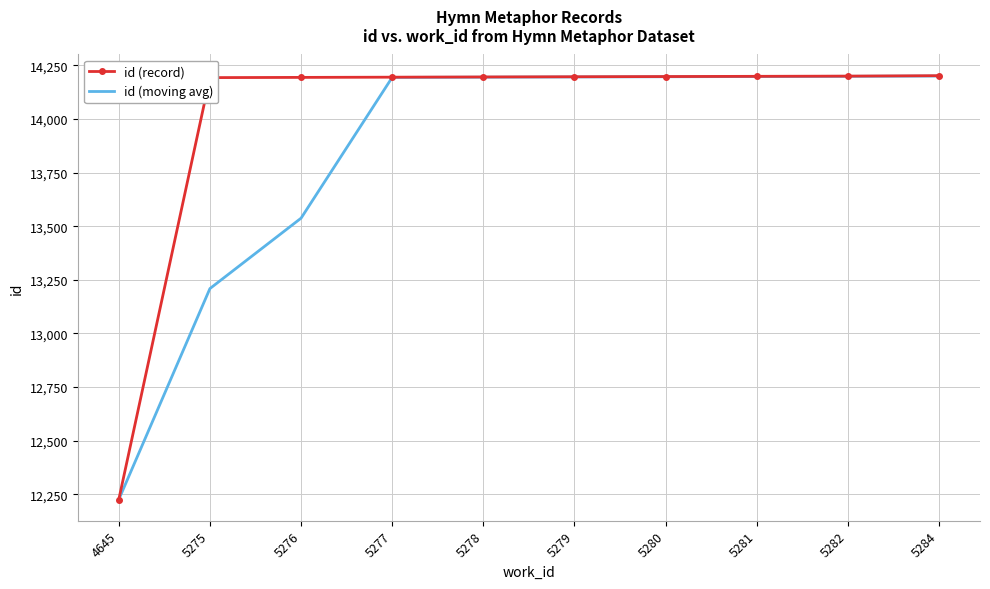

What is the smallest value displayed?

12225.0